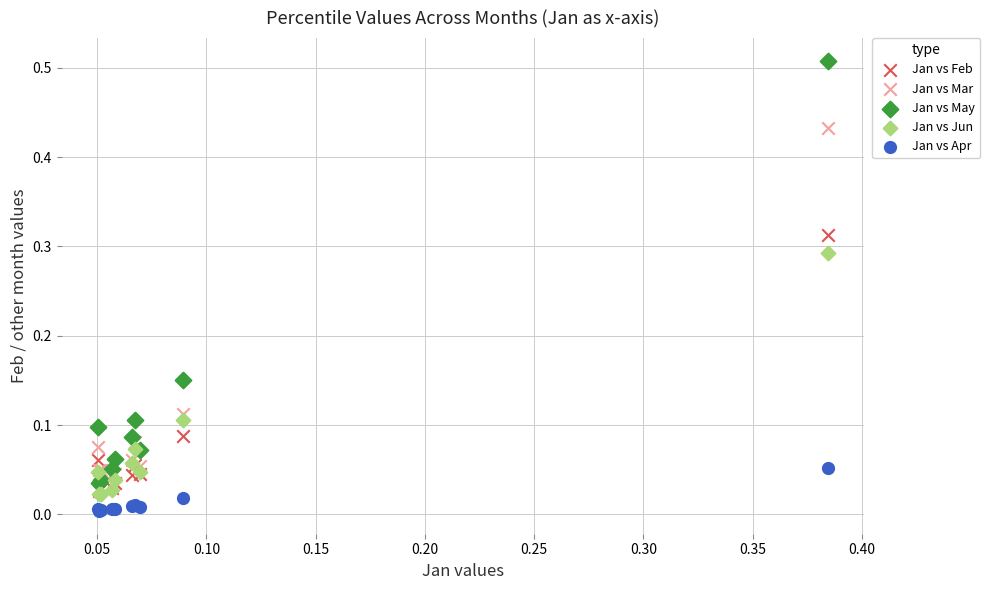

Which series has the widest spread of Y values?

Jan vs May